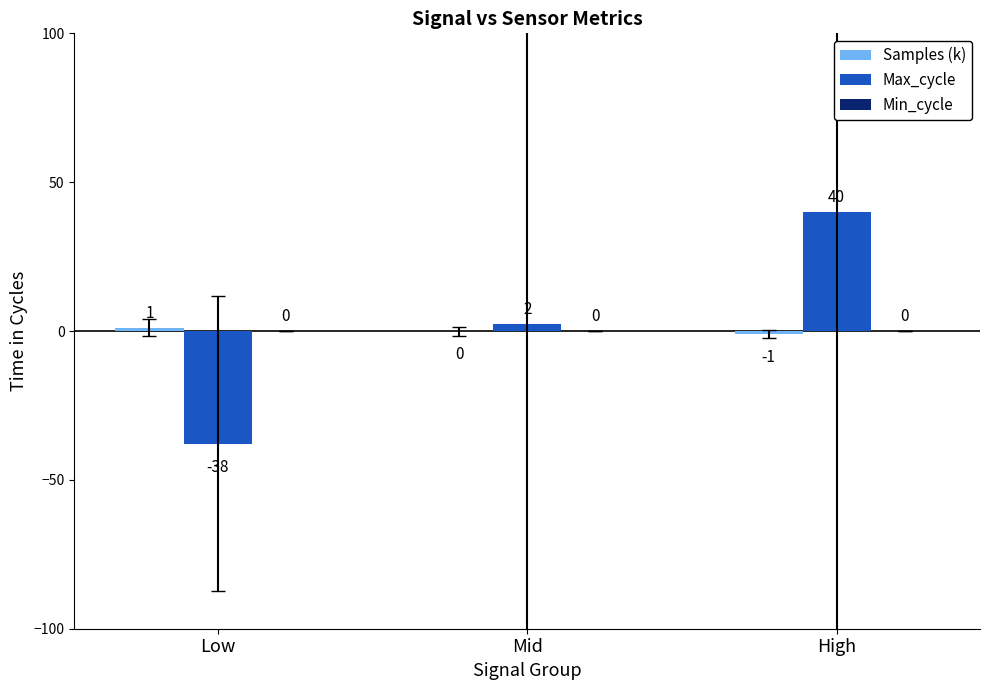

What is the label of the 1st bar from the left?

Low